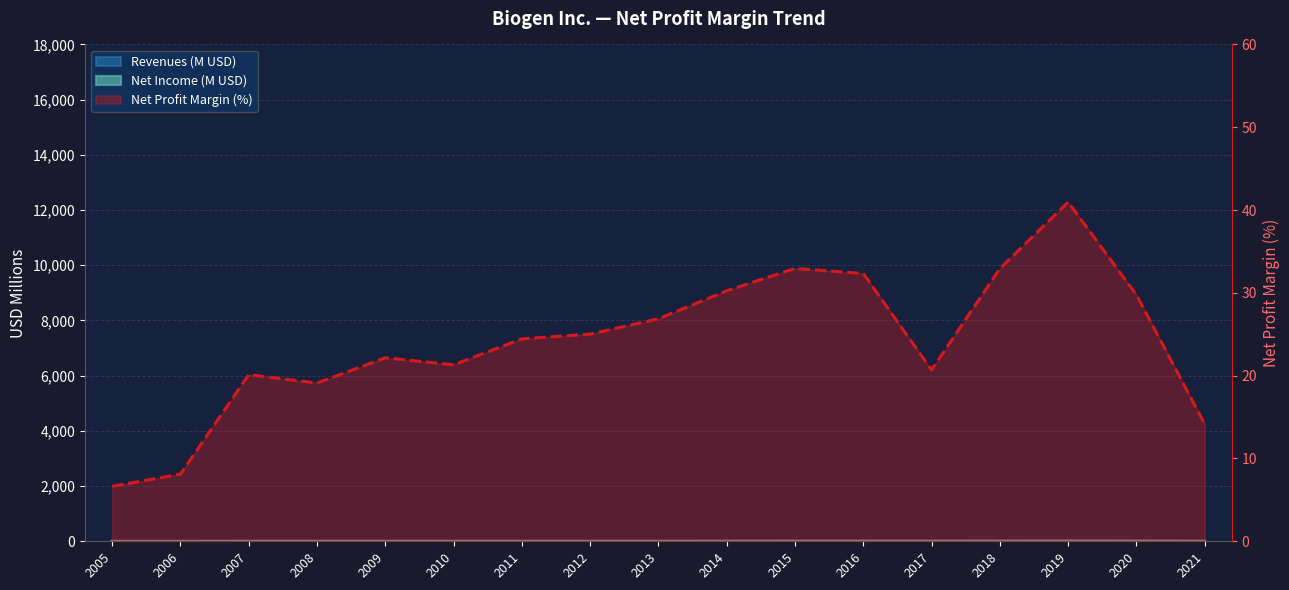

At which label is the value closest to 23?

2009